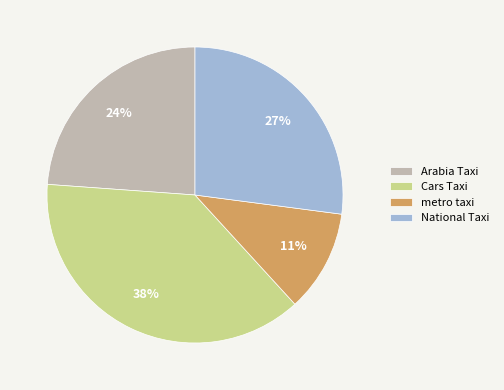

Is the sum of Cars Taxi and Arabia Taxi greater than half?

Yes